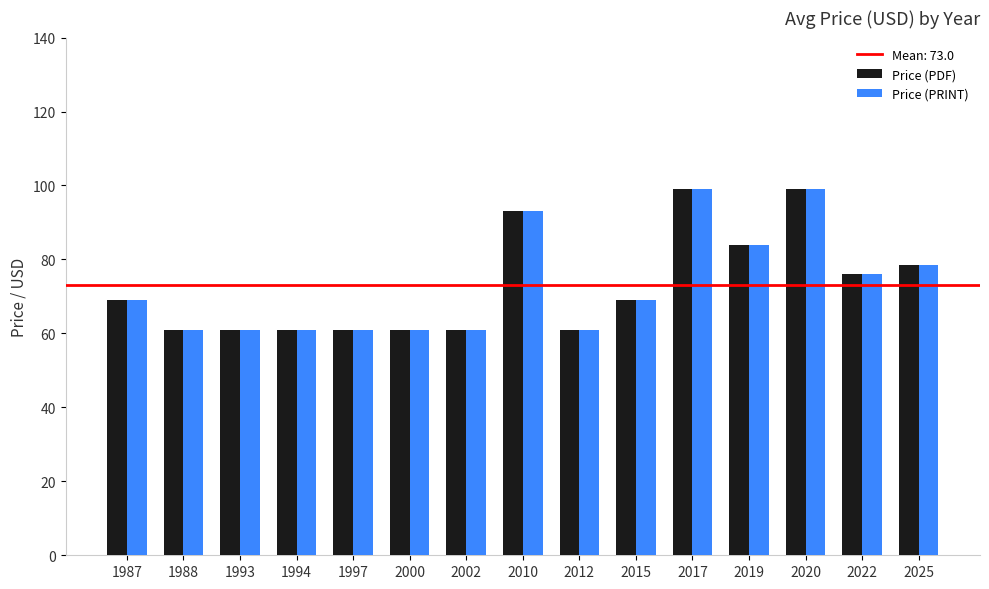

What is the minimum value for Price (PRINT)?

61.0